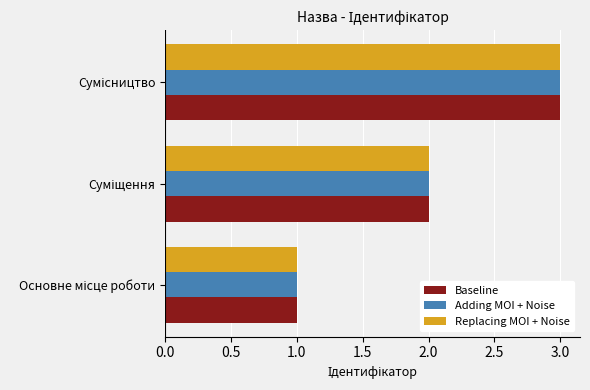

What is the maximum value shown in the chart?

3